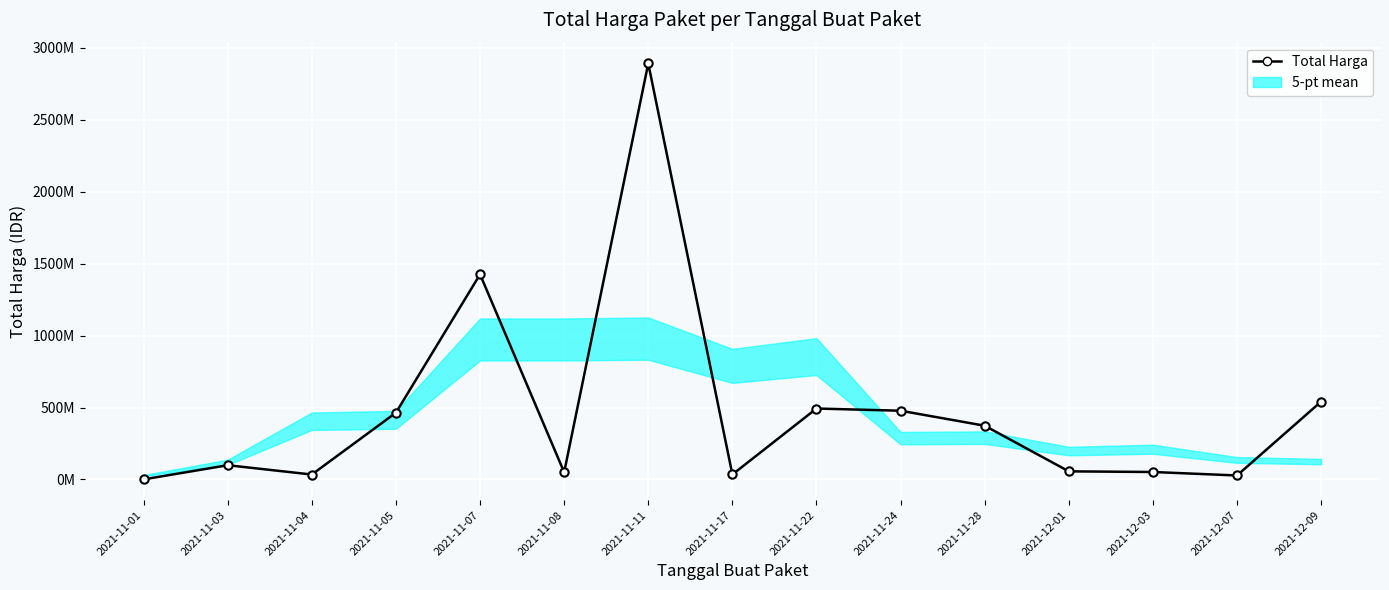

List the labels in order of value, largest first.

2021-11-11, 2021-11-07, 2021-12-09, 2021-11-22, 2021-11-24, 2021-11-05, 2021-11-28, 2021-11-03, 2021-12-01, 2021-12-03, 2021-11-08, 2021-11-17, 2021-11-04, 2021-12-07, 2021-11-01